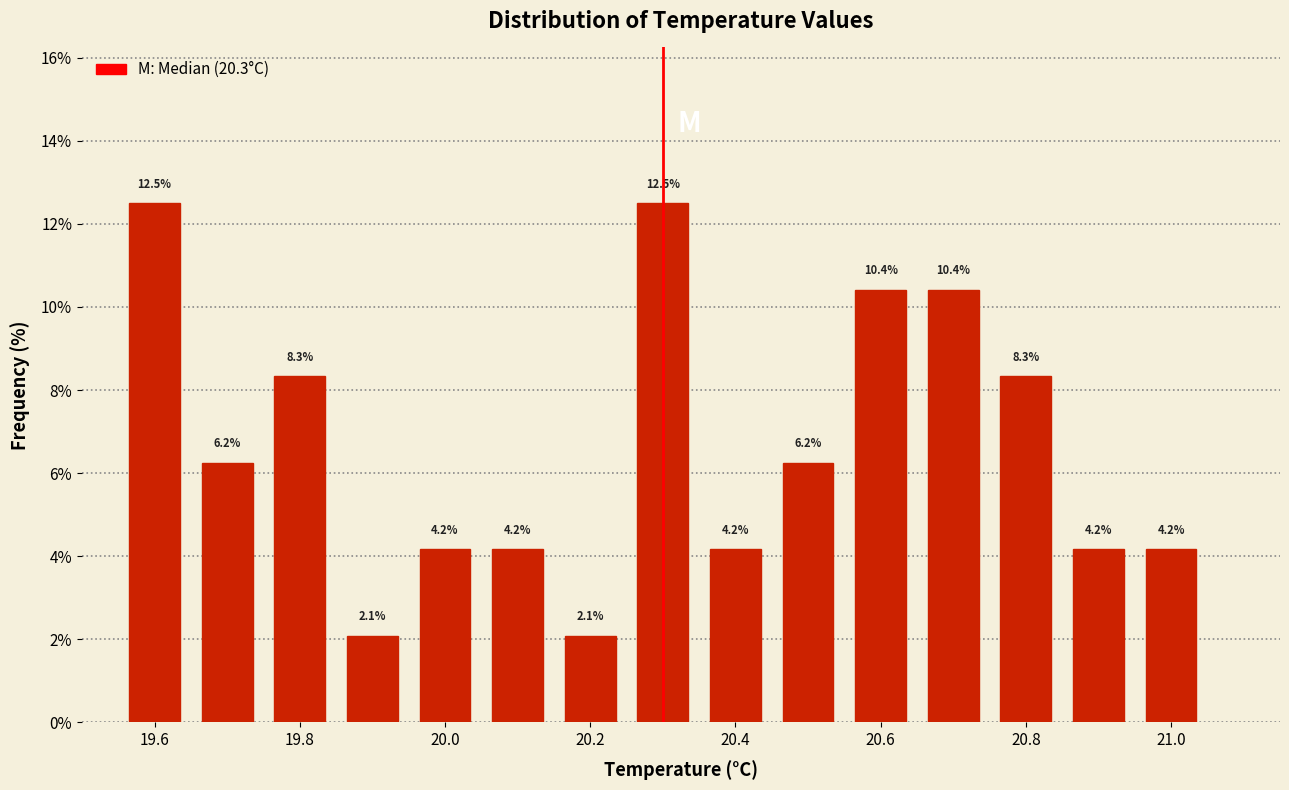

What is the height of the bar covering 20.25 to 20.35 on the x-axis? The bar edges are not printed on the chart, so give them approximately, as read against the axis.

12.5